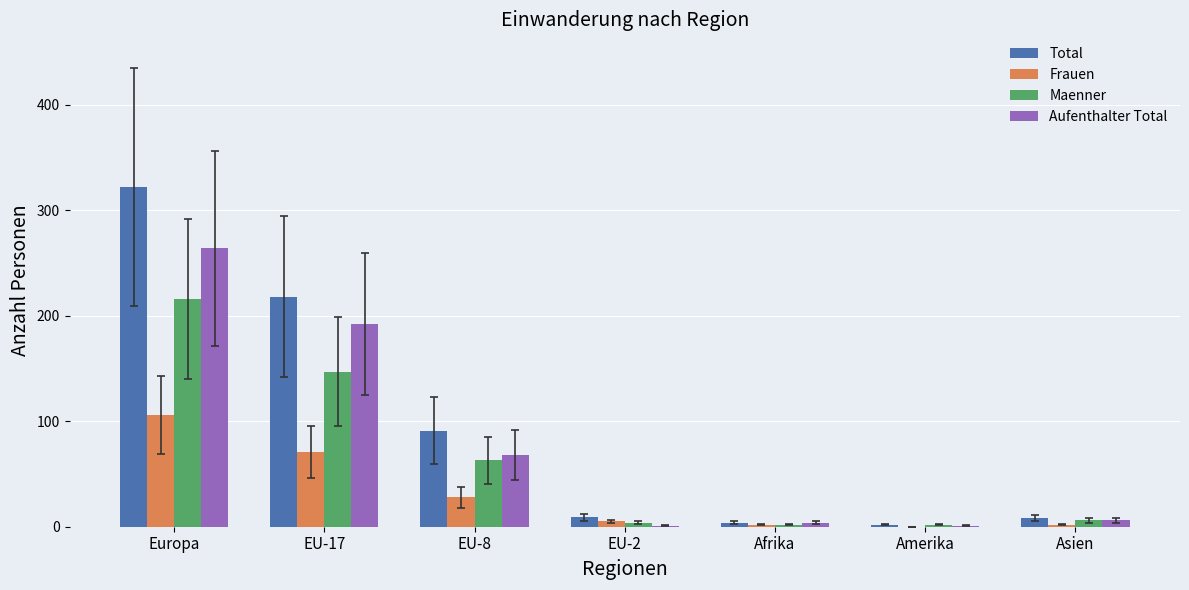

What is the greatest value displayed?

322